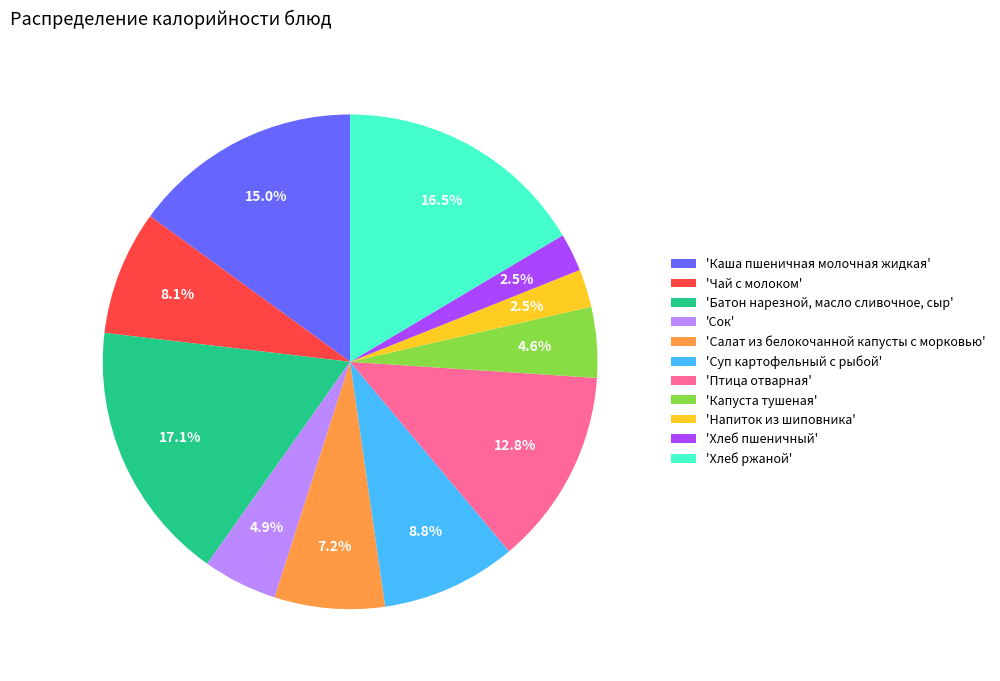

To the nearest percent, what is the average slice percentage?

9%